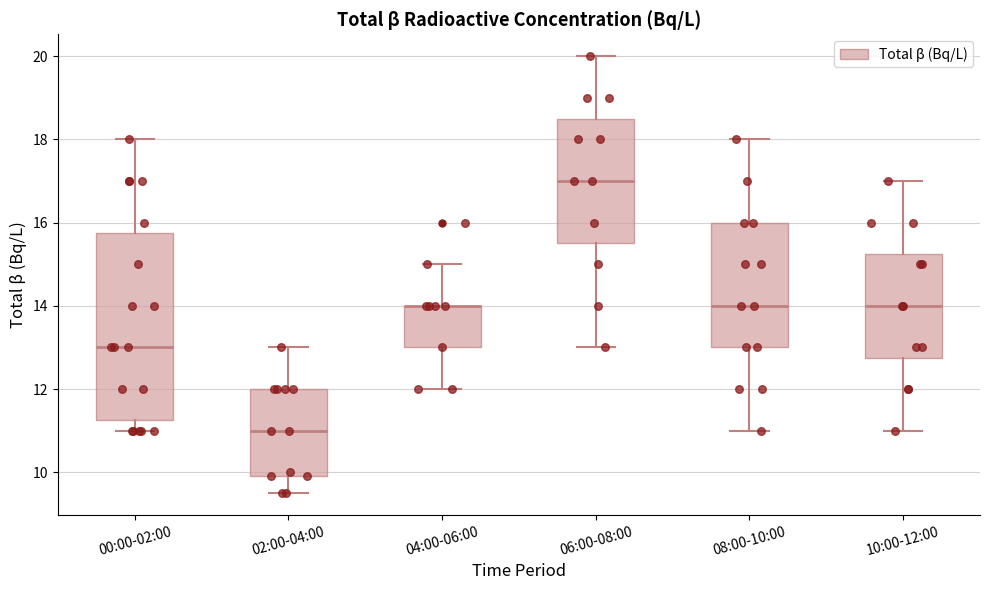

Which box is the tallest, from its lower edge to its upper edge?

00:00-02:00